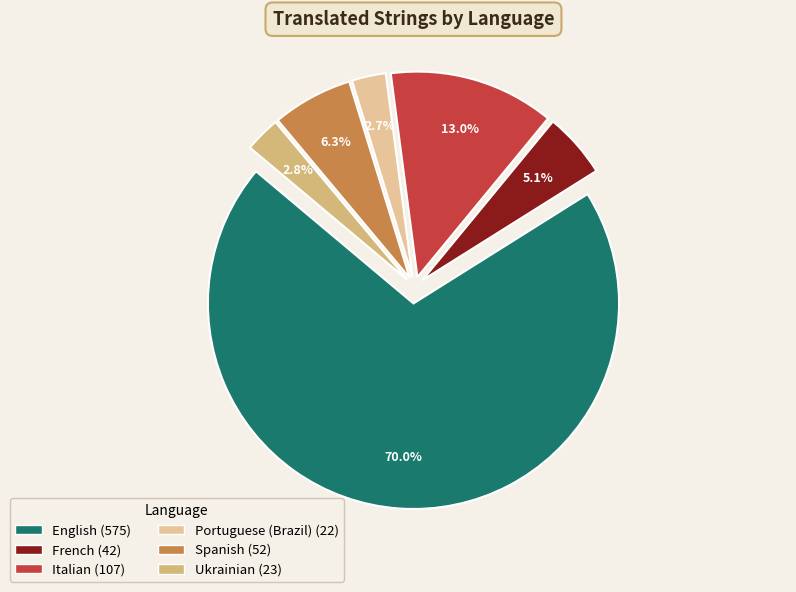

Between French and Portuguese (Brazil), which is larger?

French